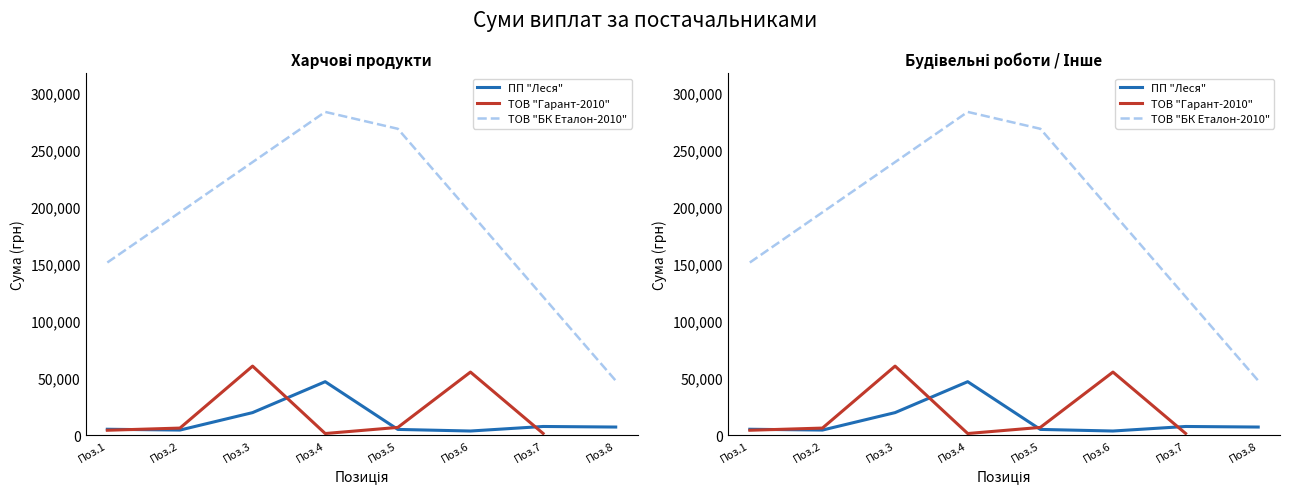

The ПП "Леся" series shows 63777.5 at Поз.4. True or false?

False